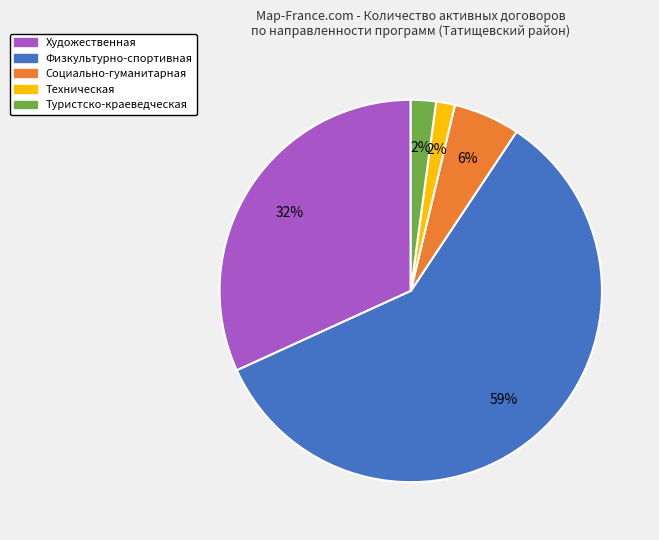

Which category has the biggest portion of the pie?

Физкультурно-спортивная